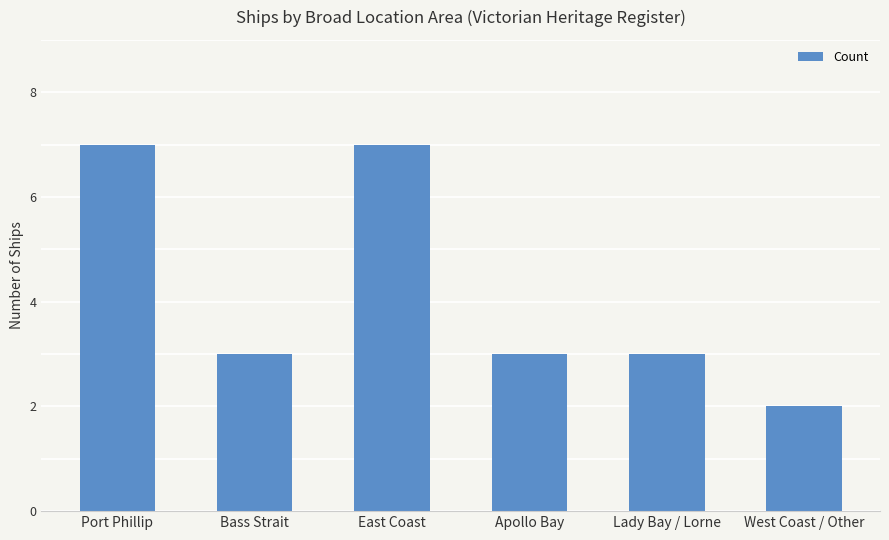

Reading left to right, what are all the values shown in this chart?

Port Phillip=7	Bass Strait=3	East Coast=7	Apollo Bay=3	Lady Bay / Lorne=3	West Coast / Other=2